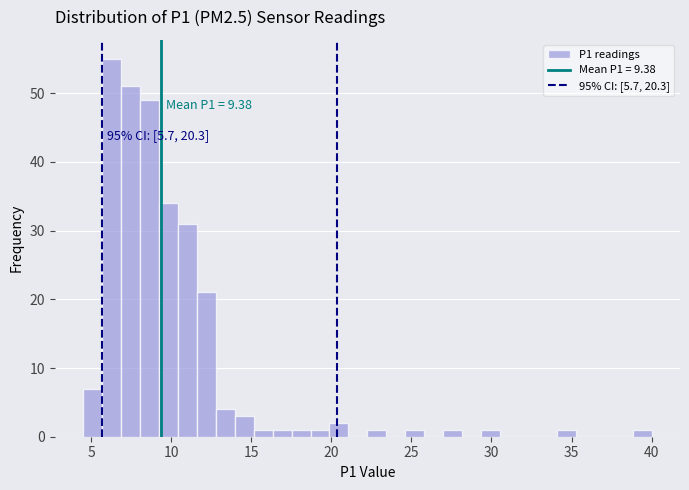

Around what value on the x-axis is the tallest bar? Give the approximate position of its centre, as read against the axis.

6.5